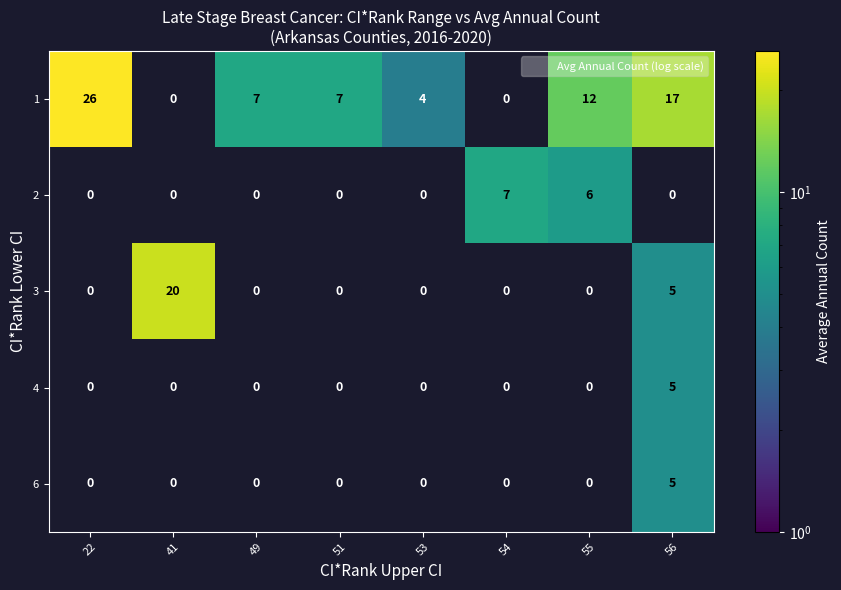

What is the difference between the maximum and second lowest values in the 4 series?

5